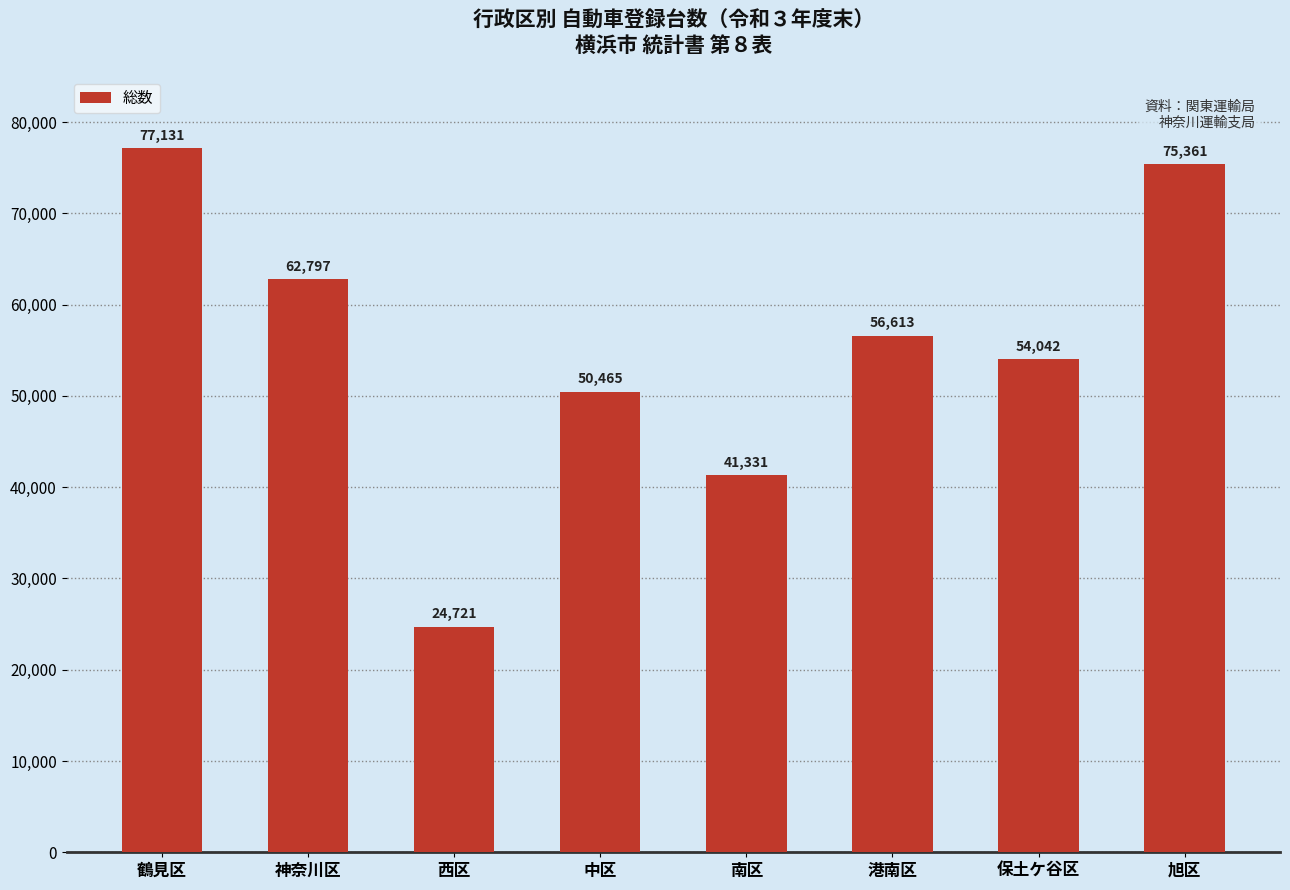

What is the sum of the values at 中区 and 鶴見区?

127596